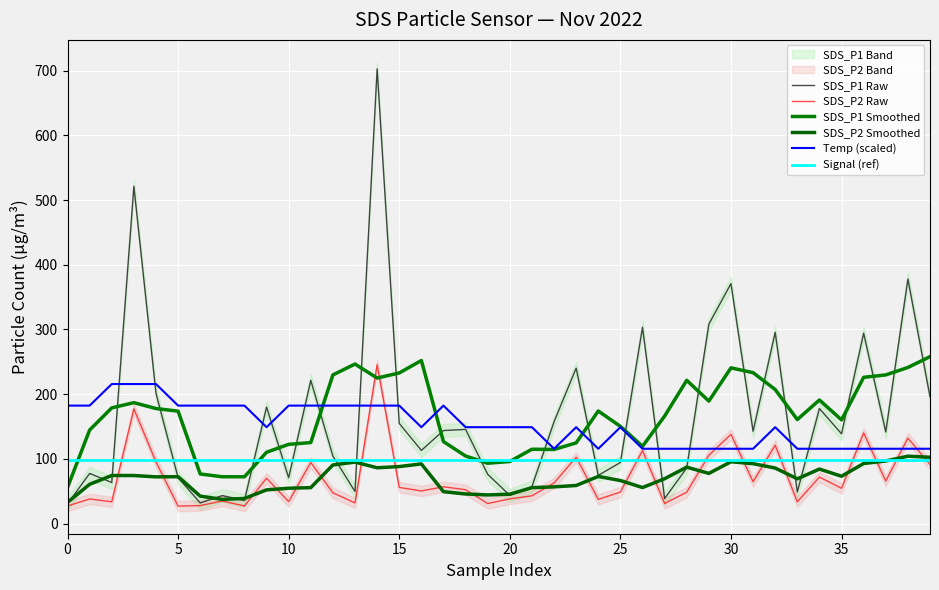

What is the sum of the SDS_P2 values at 37 and 31?

130.4